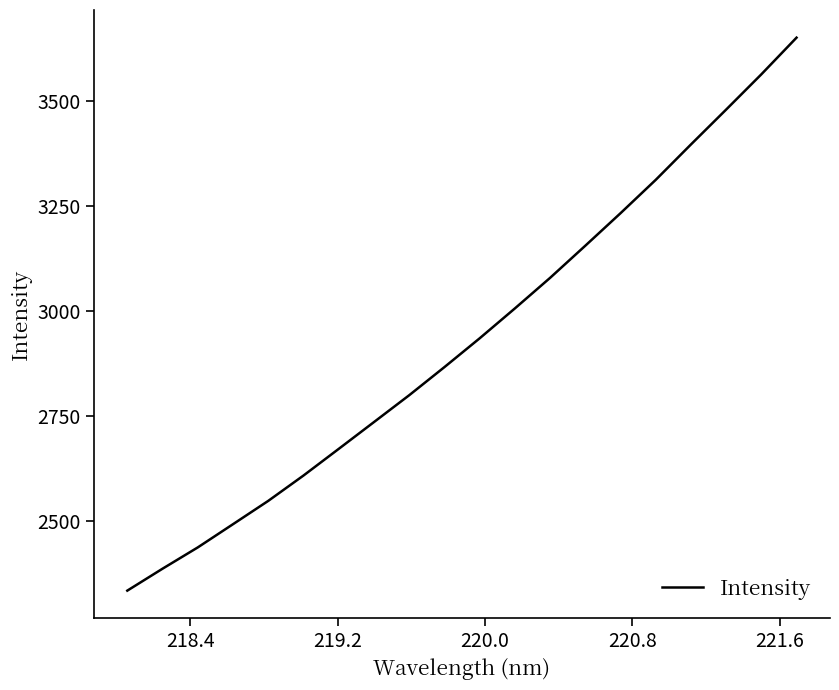

What is the maximum value shown in the chart?

3651.6